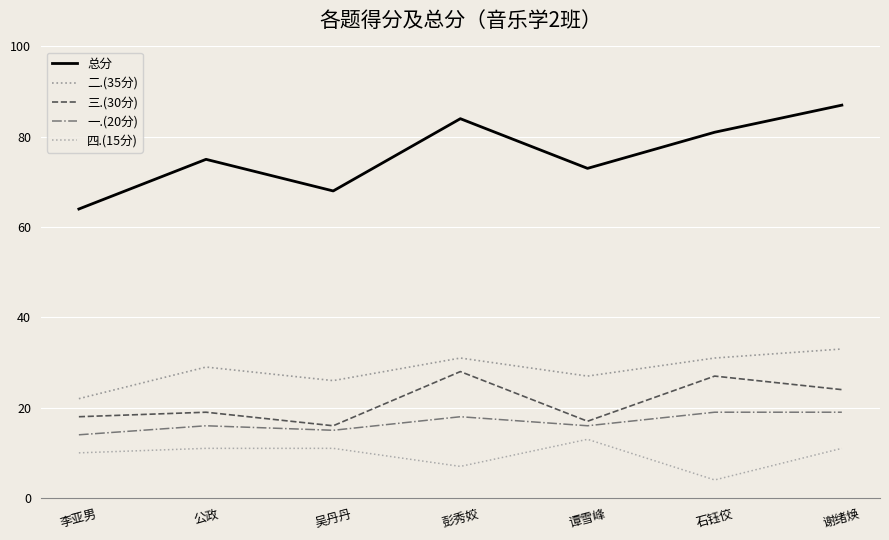

Which label corresponds to the largest value in the chart?

谢绪焕